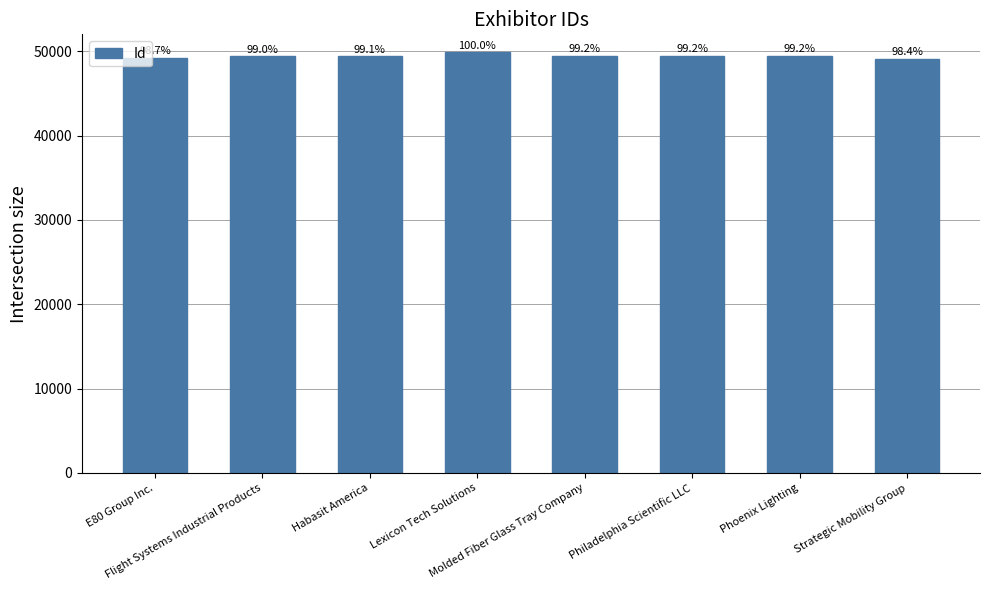

The value at Molded Fiber Glass Tray Company is 22488. True or false?

False